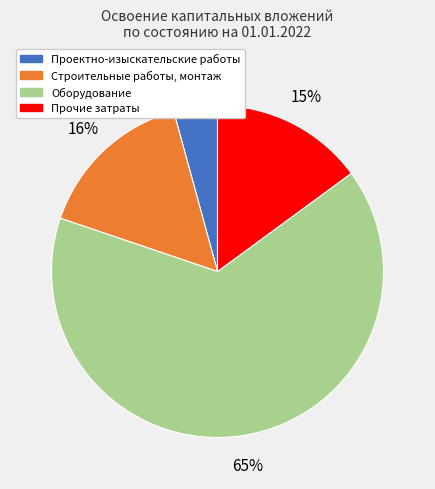

To the nearest percent, what is the difference between the largest and smallest slice percentages?

61%